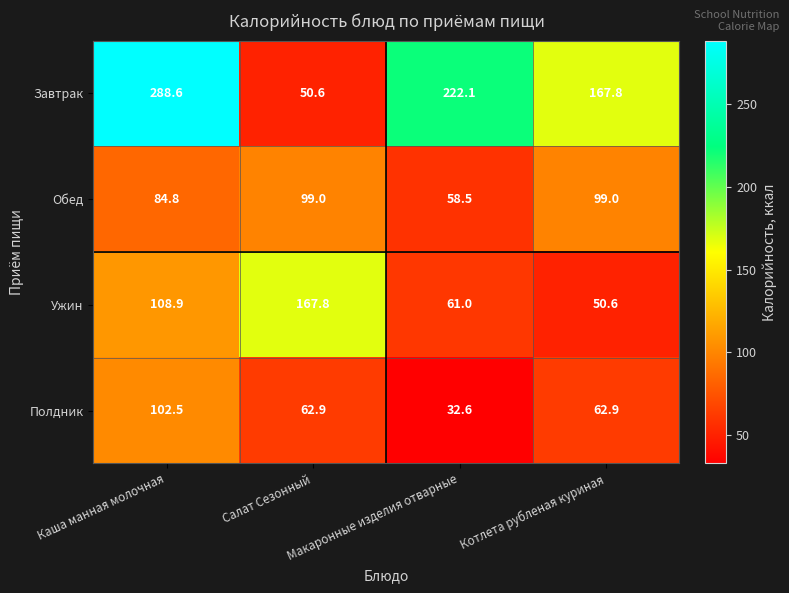

Between Салат Сезонный and Макаронные изделия отварные, which series saw the biggest shift?

Завтрак